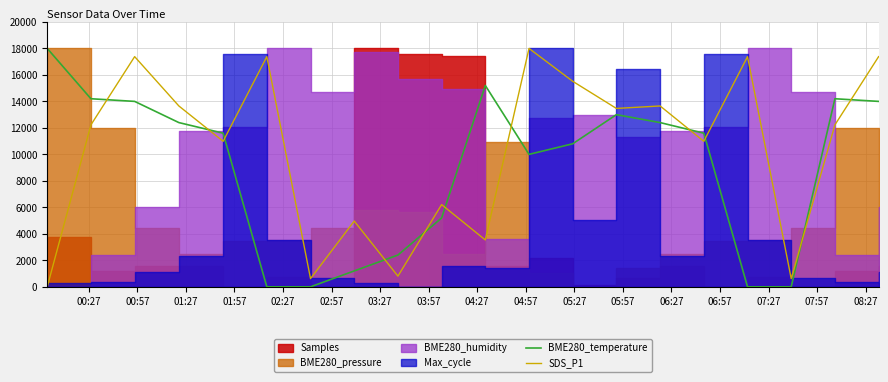

True or false: SDS_P1 and BME280_temperature intersect in this chart.

True